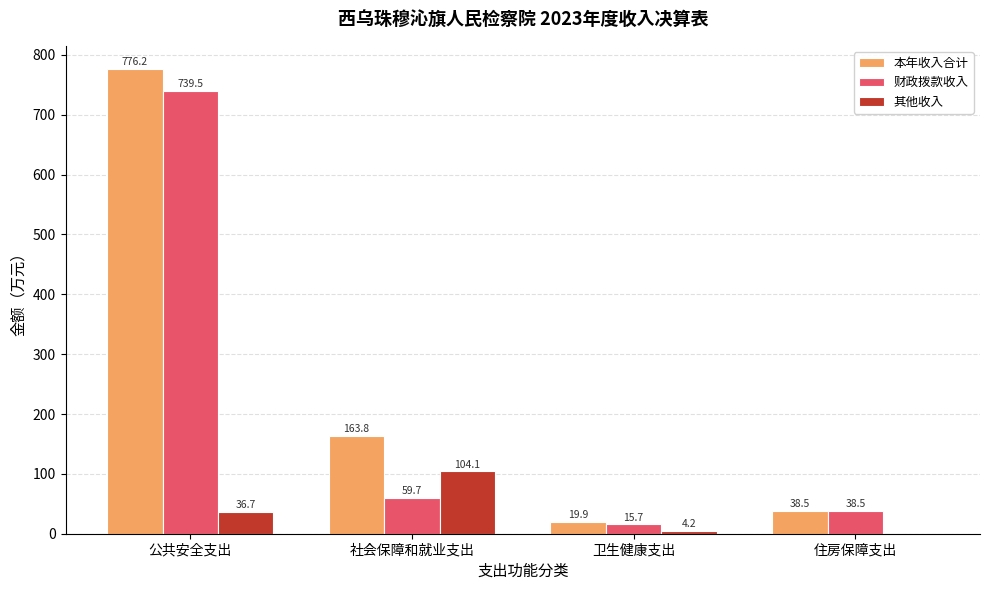

Is it true that 财政拨款收入 equals 739.5 at 公共安全支出?

True